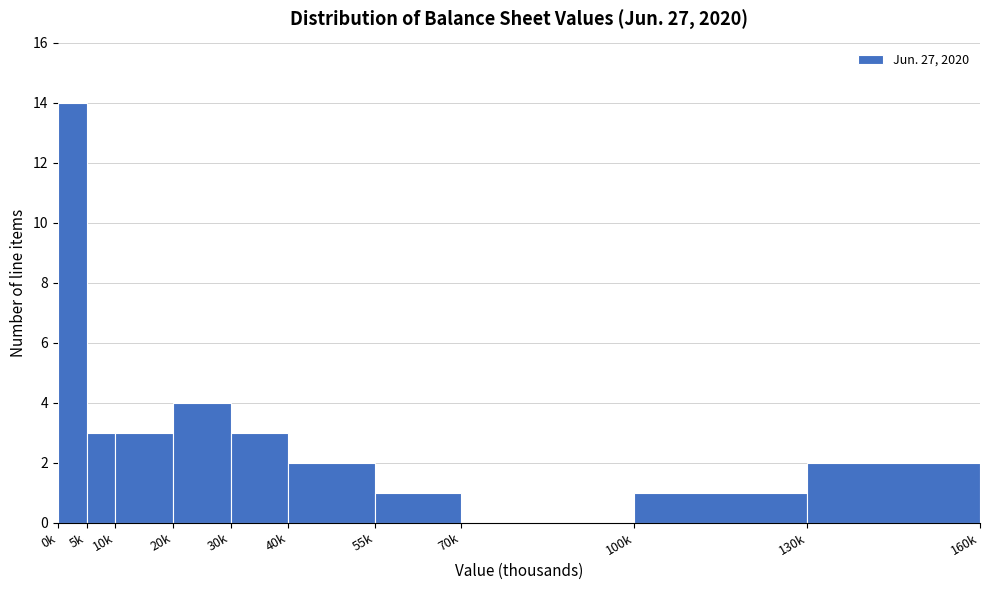

Reading left to right, what are all the values shown in this chart?

0k=14	5k=3	10k=3	20k=4	30k=3	40k=2	55k=1	70k=0	100k=1	130k=2